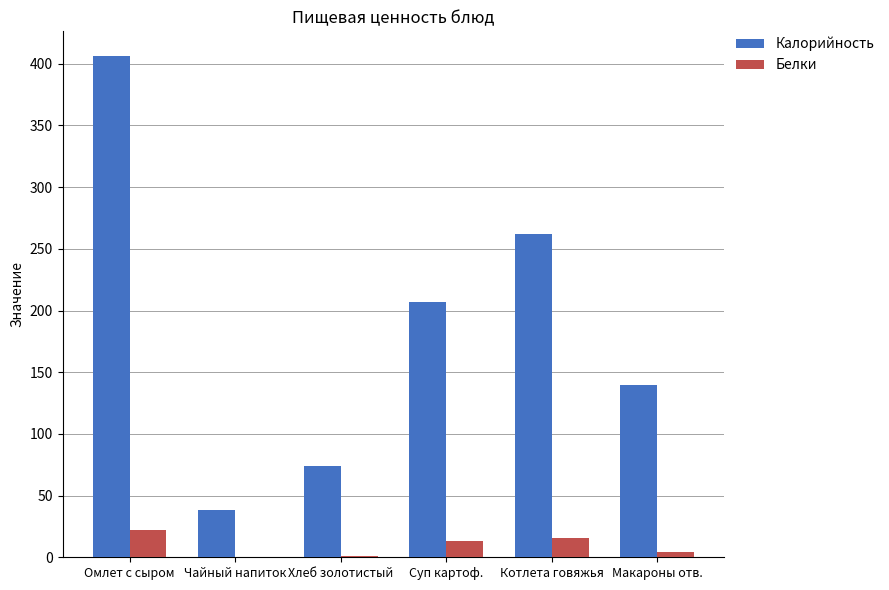

True or false: Калорийность has a value of 74 at Хлеб золотистый.

True